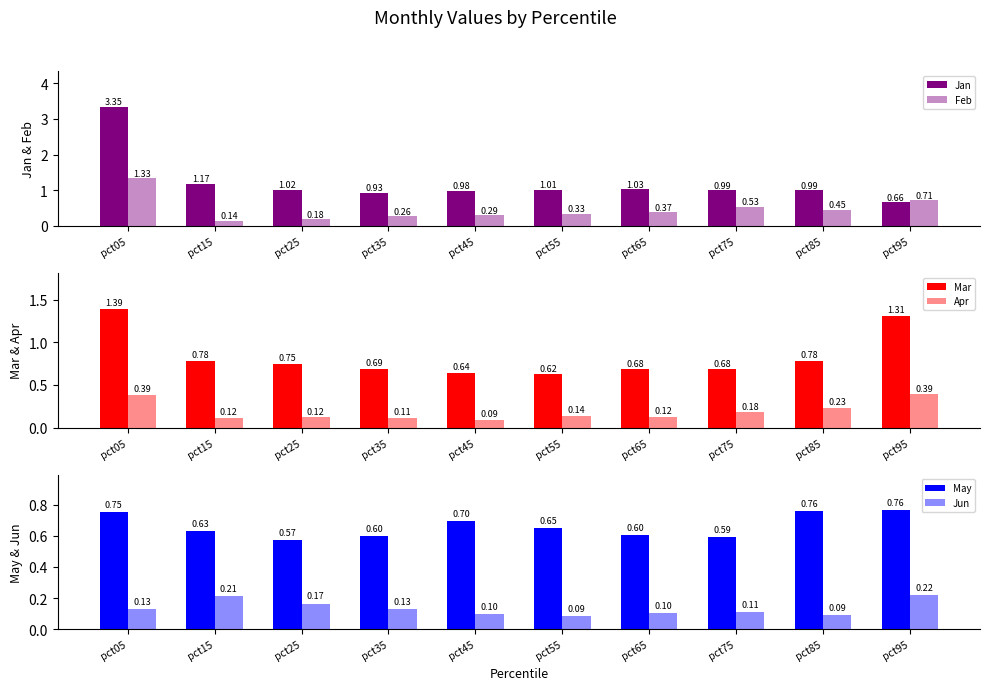

What is the difference between the maximum and minimum values in the Apr series?

0.3